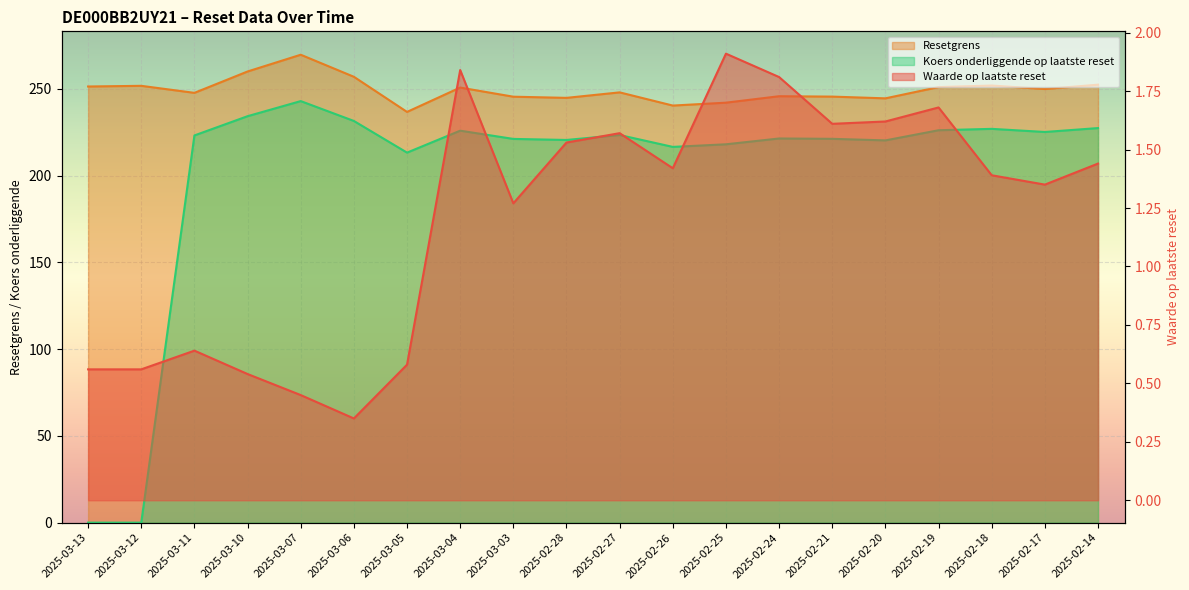

What is the greatest value displayed?

269.7